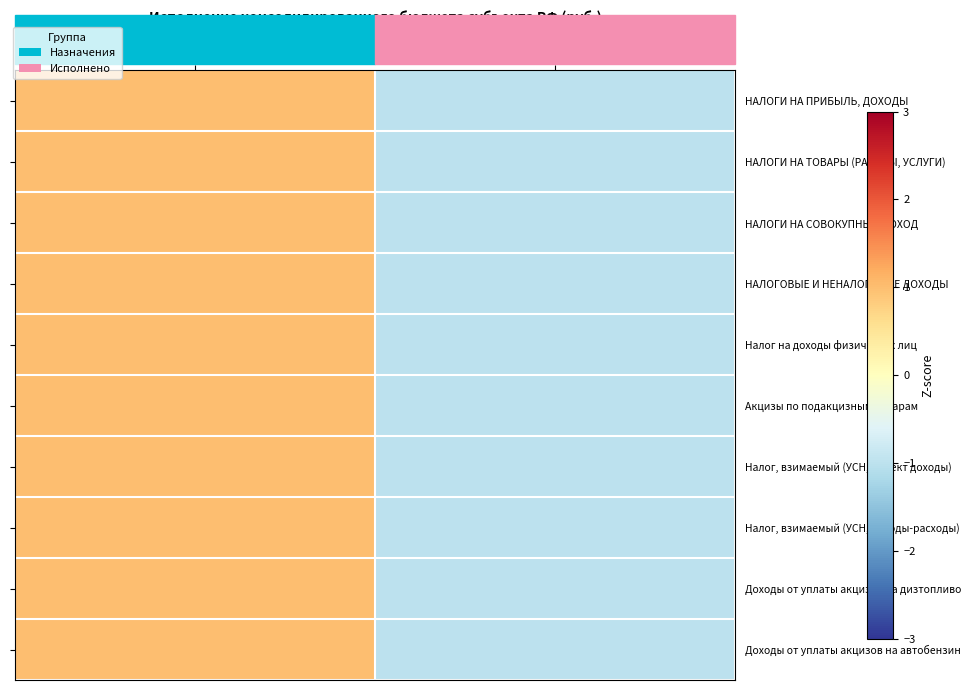

What is the minimum value shown in the chart?

-1.0